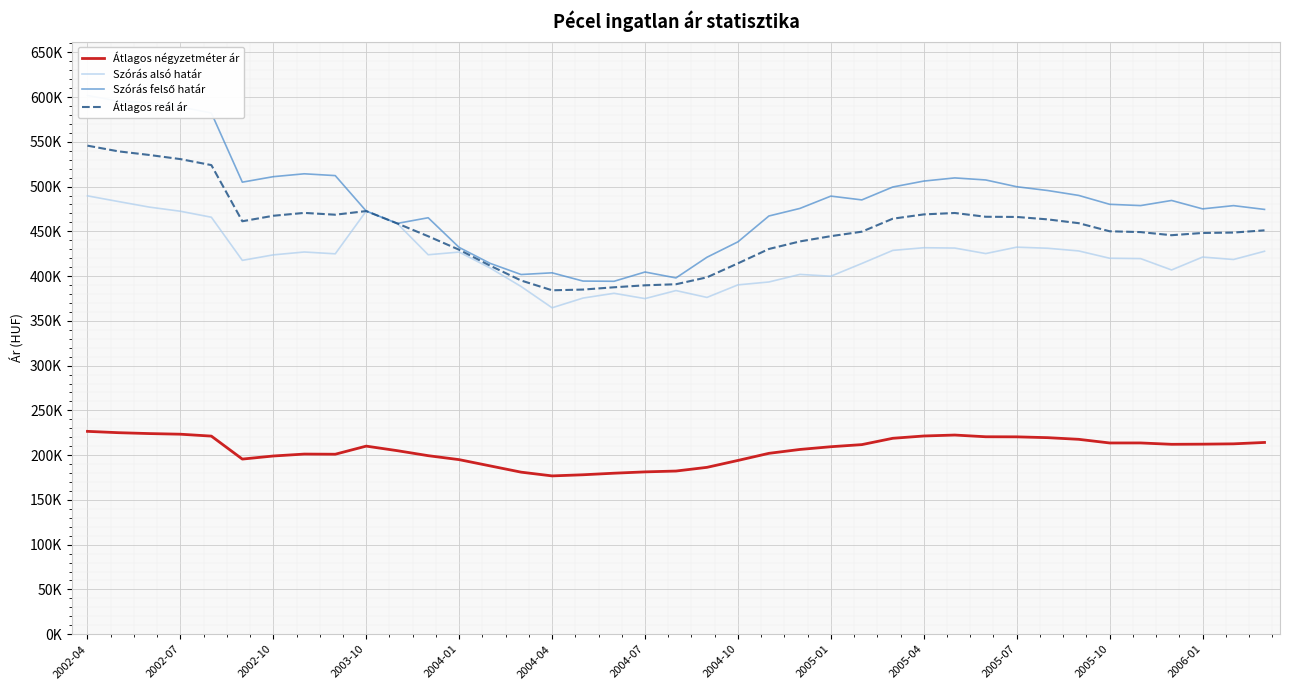

What is the value of the Szórás alsó határ point at the 36th from the left?

406843